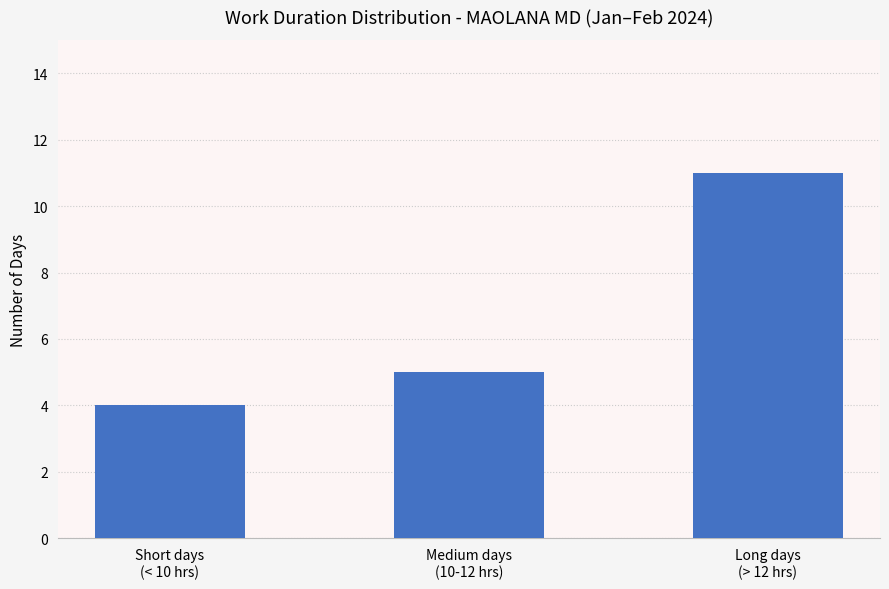

Which has a higher value, Long days
(> 12 hrs) or Medium days
(10-12 hrs)?

Long days
(> 12 hrs)